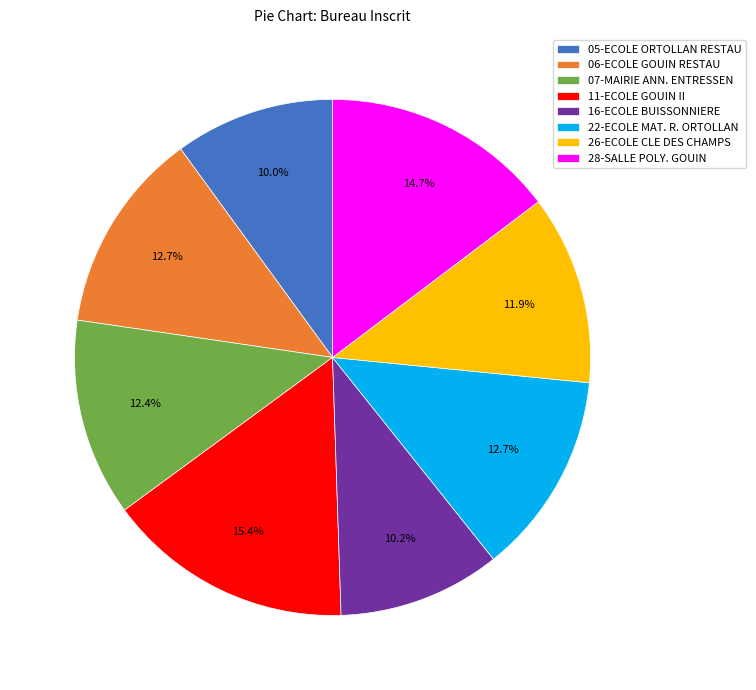

What percentage do 05-ECOLE ORTOLLAN RESTAU and 06-ECOLE GOUIN RESTAU together represent?

22.7%